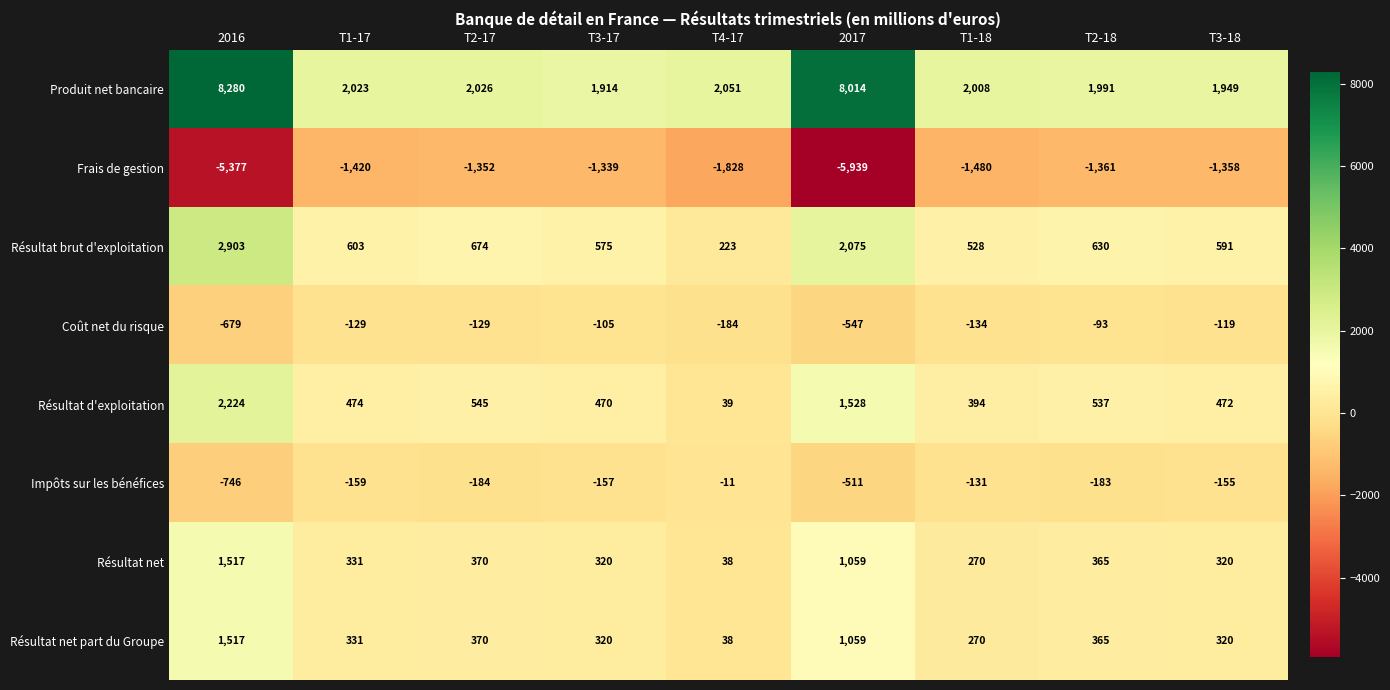

Count the number of data series in this chart.

8